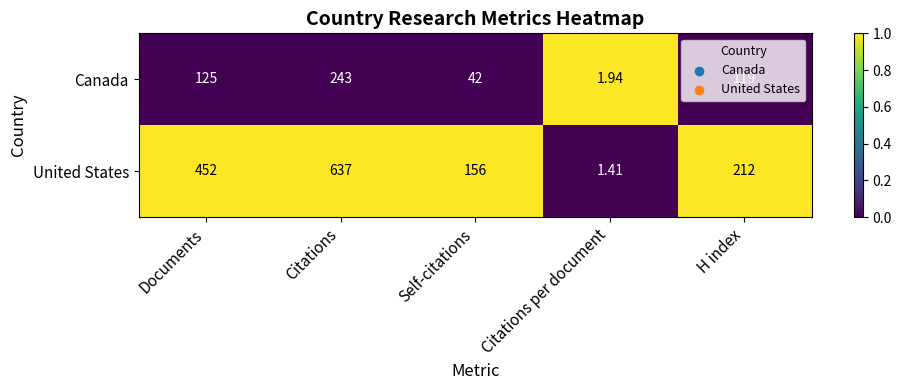

Where does the United States series first go above 212?

Documents